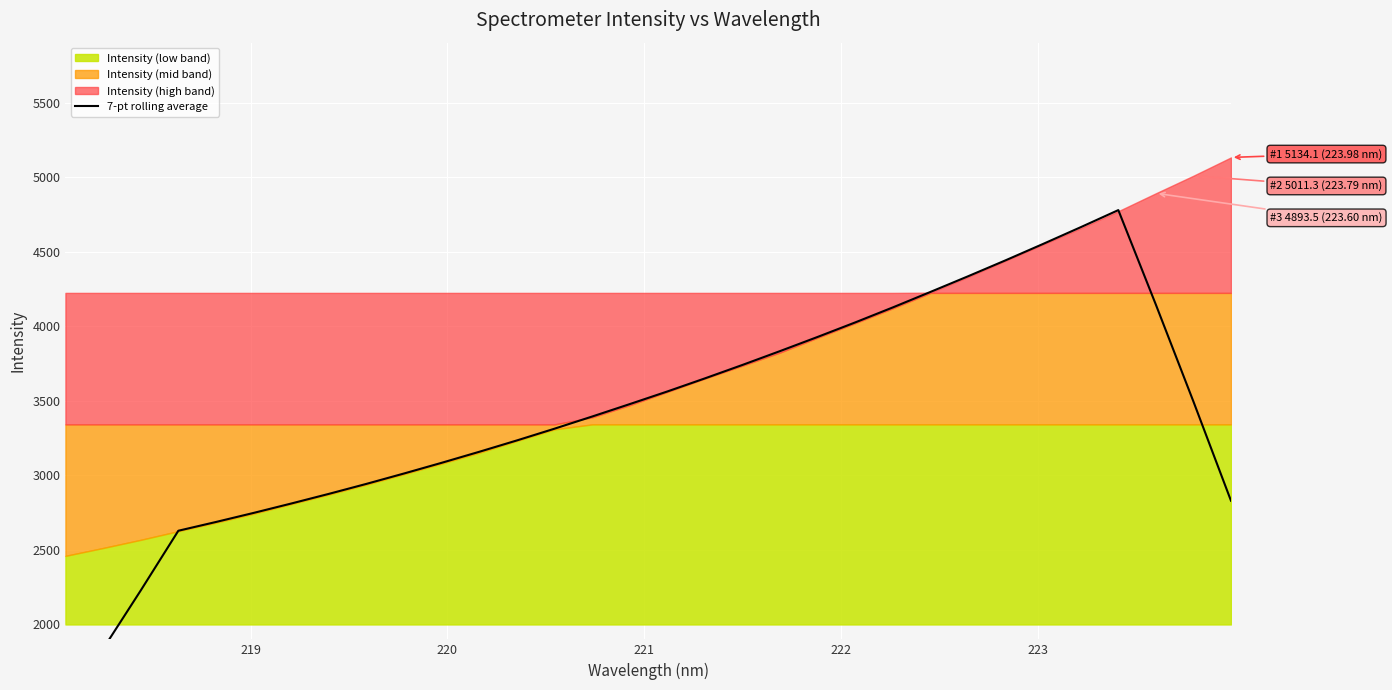

What is the sum of all values?

109255.7